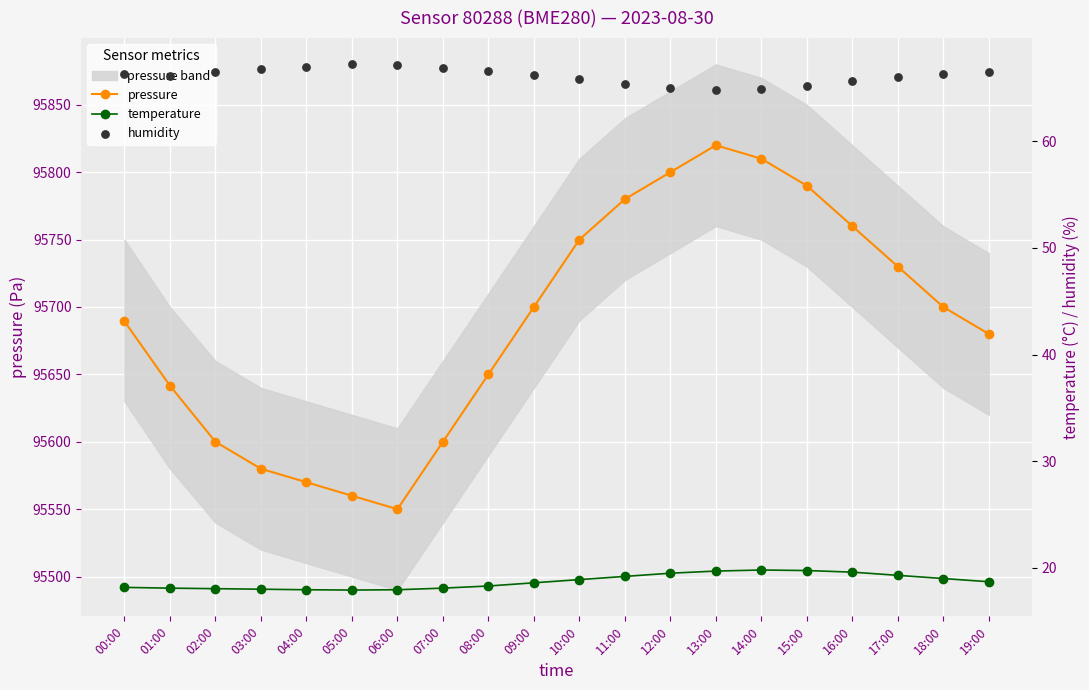

At how many categories does at least one series exceed 83848?

20